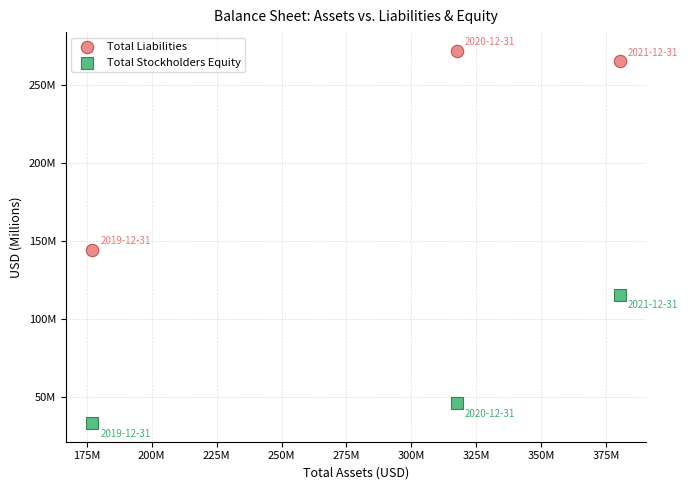

What are all the series names shown in the legend?

Total Liabilities, Total Stockholders Equity